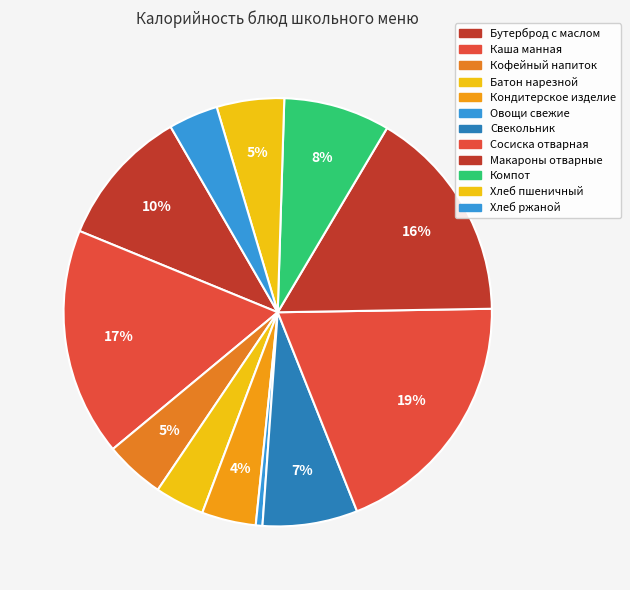

How many segments does this pie chart have?

12